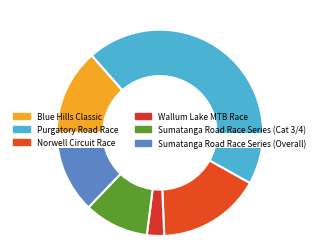

Rank the categories by value from highest to lowest.

Purgatory Road Race, Norwell Circuit Race, Blue Hills Classic, Sumatanga Road Race Series (Overall), Sumatanga Road Race Series (Cat 3/4), Wallum Lake MTB Race